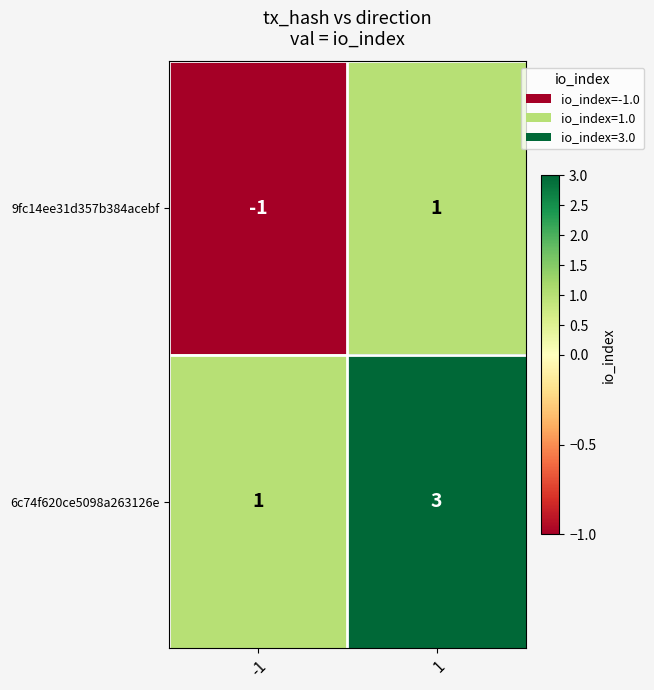

At which category is the sum across all series the highest?

1